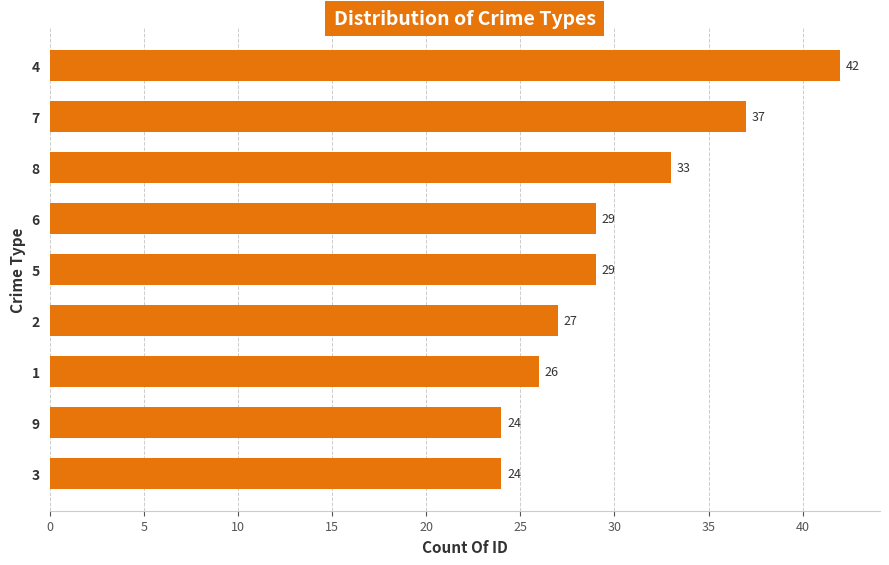

What is the label of the 7th bar from the top?

1